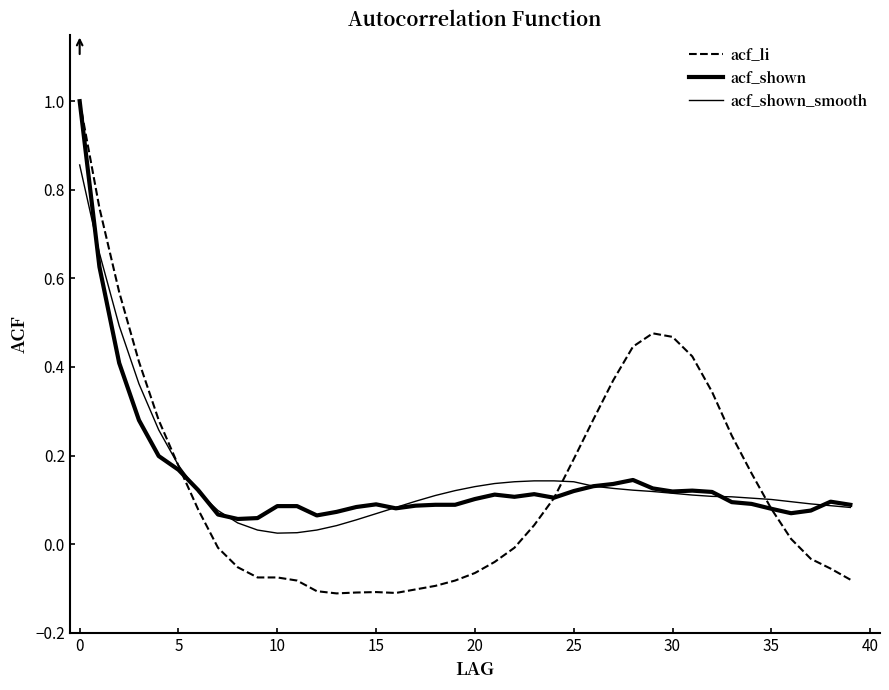

What is the sum of all acf_li values?

5.5